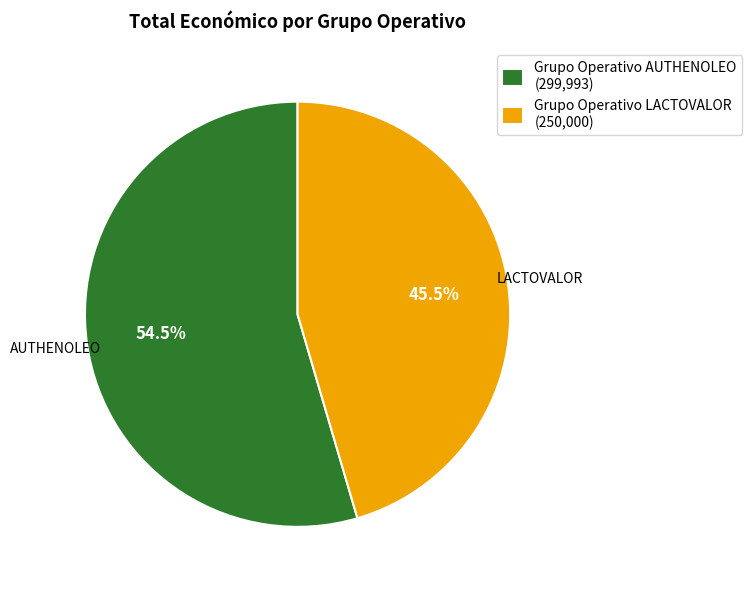

What is the total percentage of Grupo Operativo LACTOVALOR (250,000) and Grupo Operativo AUTHENOLEO (299,993)?

100.0%